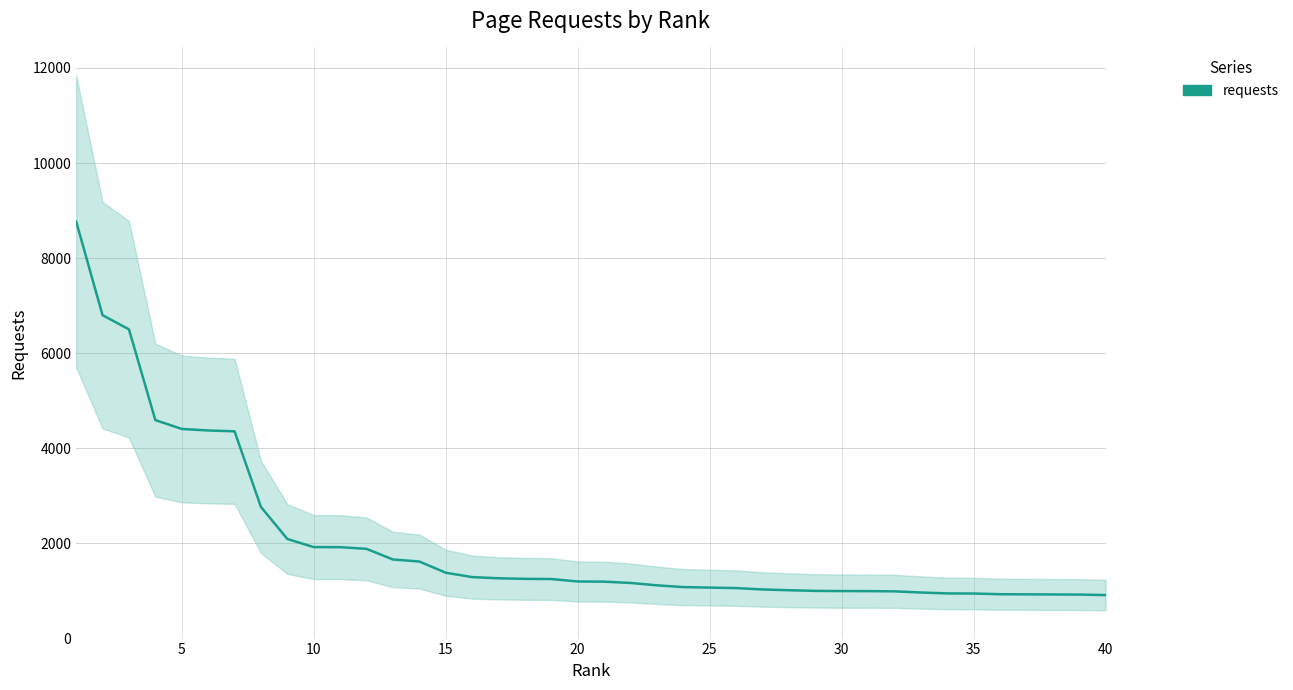

How many lines are shown in the chart?

1